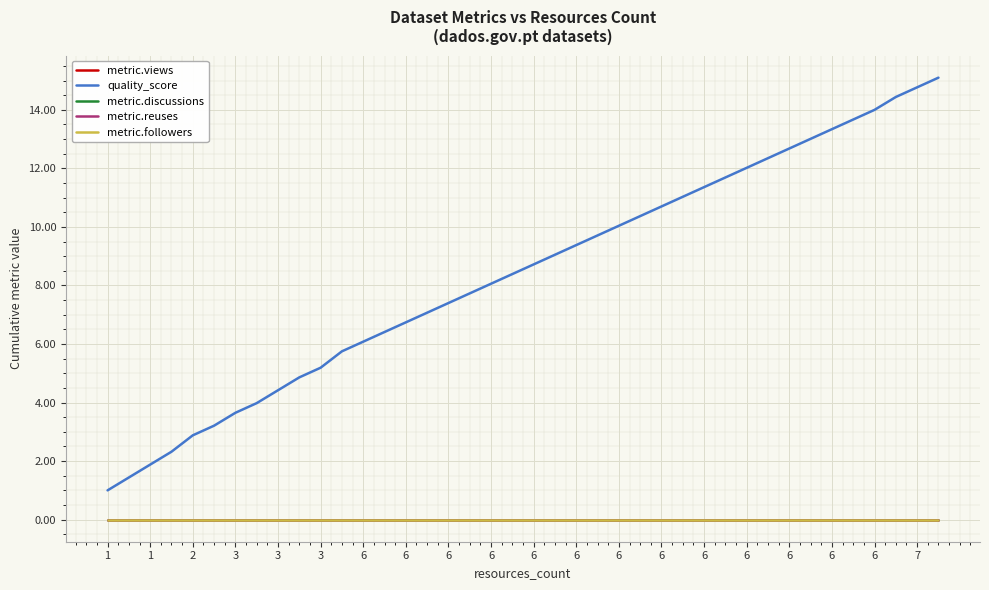

Is this an area chart (filled region under the line)?

No